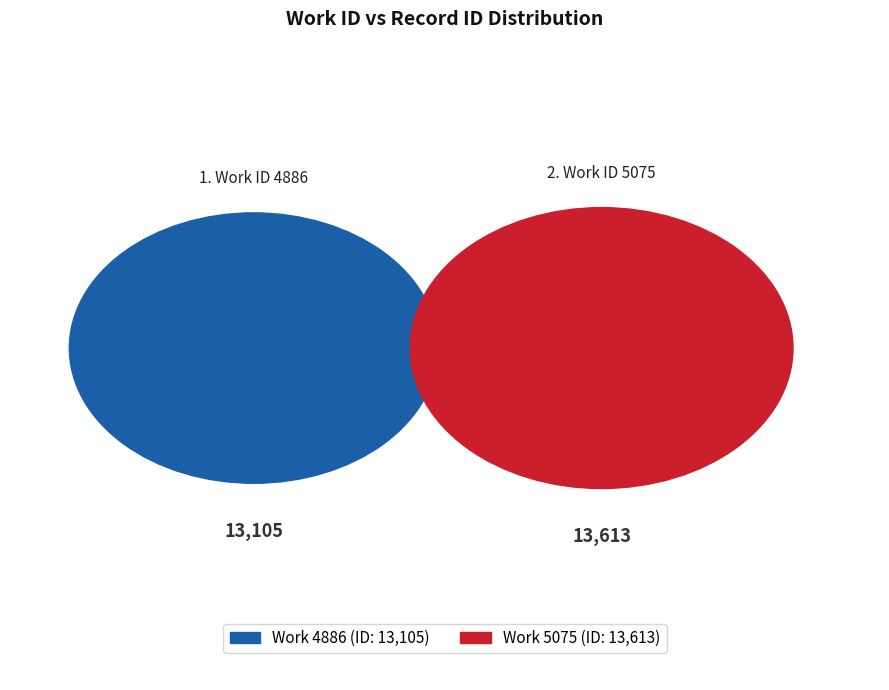

What is the ratio of the value at 5075 to the value at 4886?

1.0